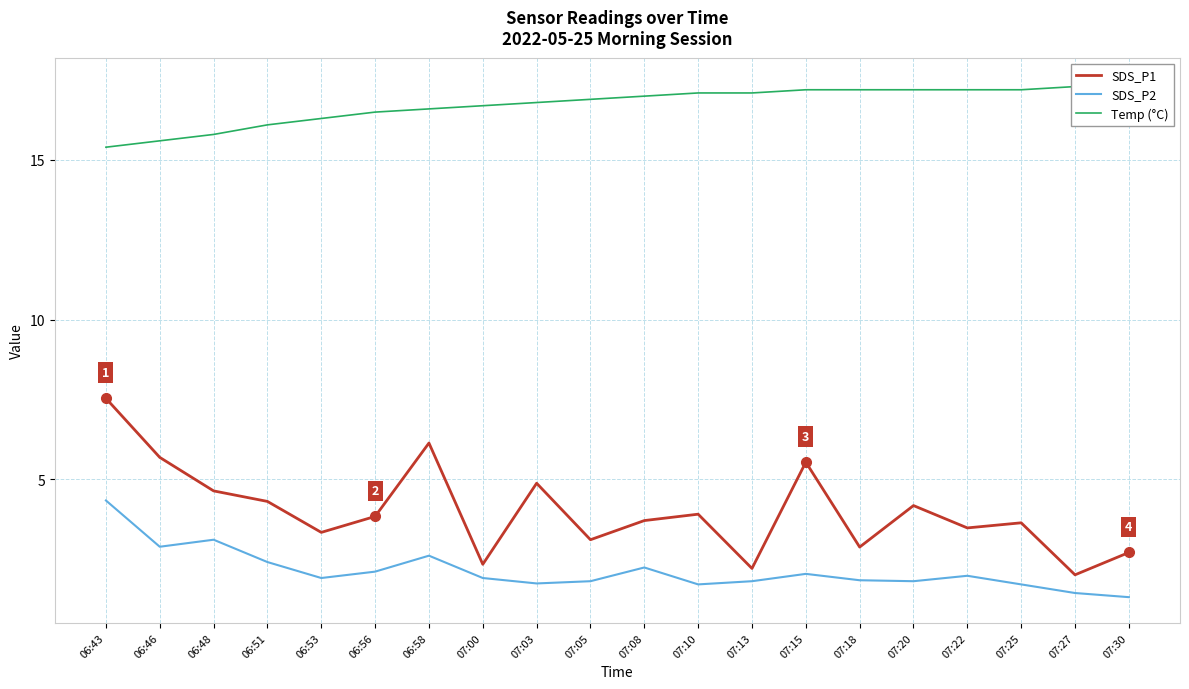

Which series has the largest total across all categories?

Temp (°C)